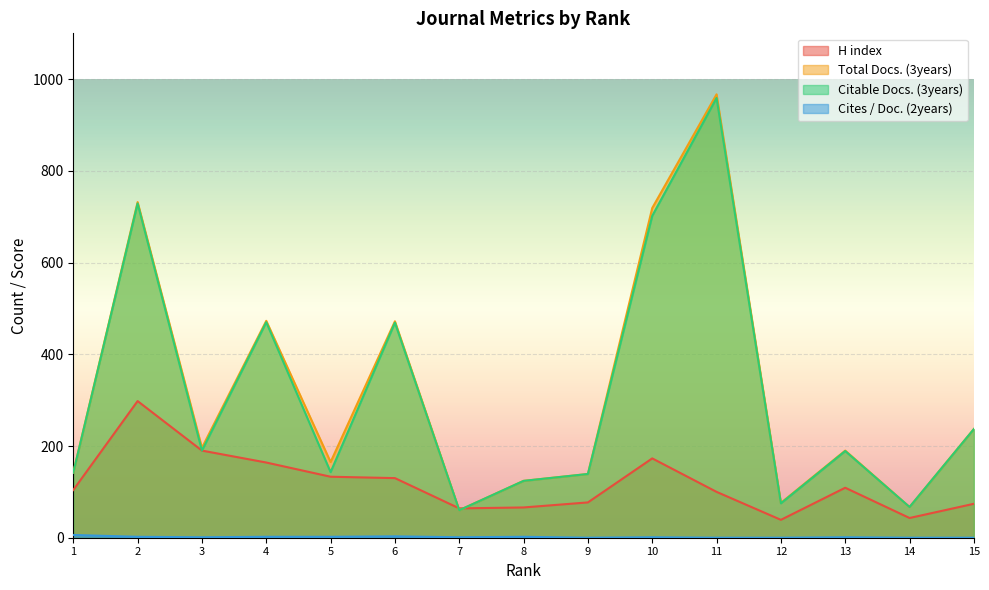

Rank the categories by Citable Docs. (3years) value from highest to lowest.

11, 2, 10, 4, 6, 15, 3, 13, 5, 1, 9, 8, 12, 14, 7